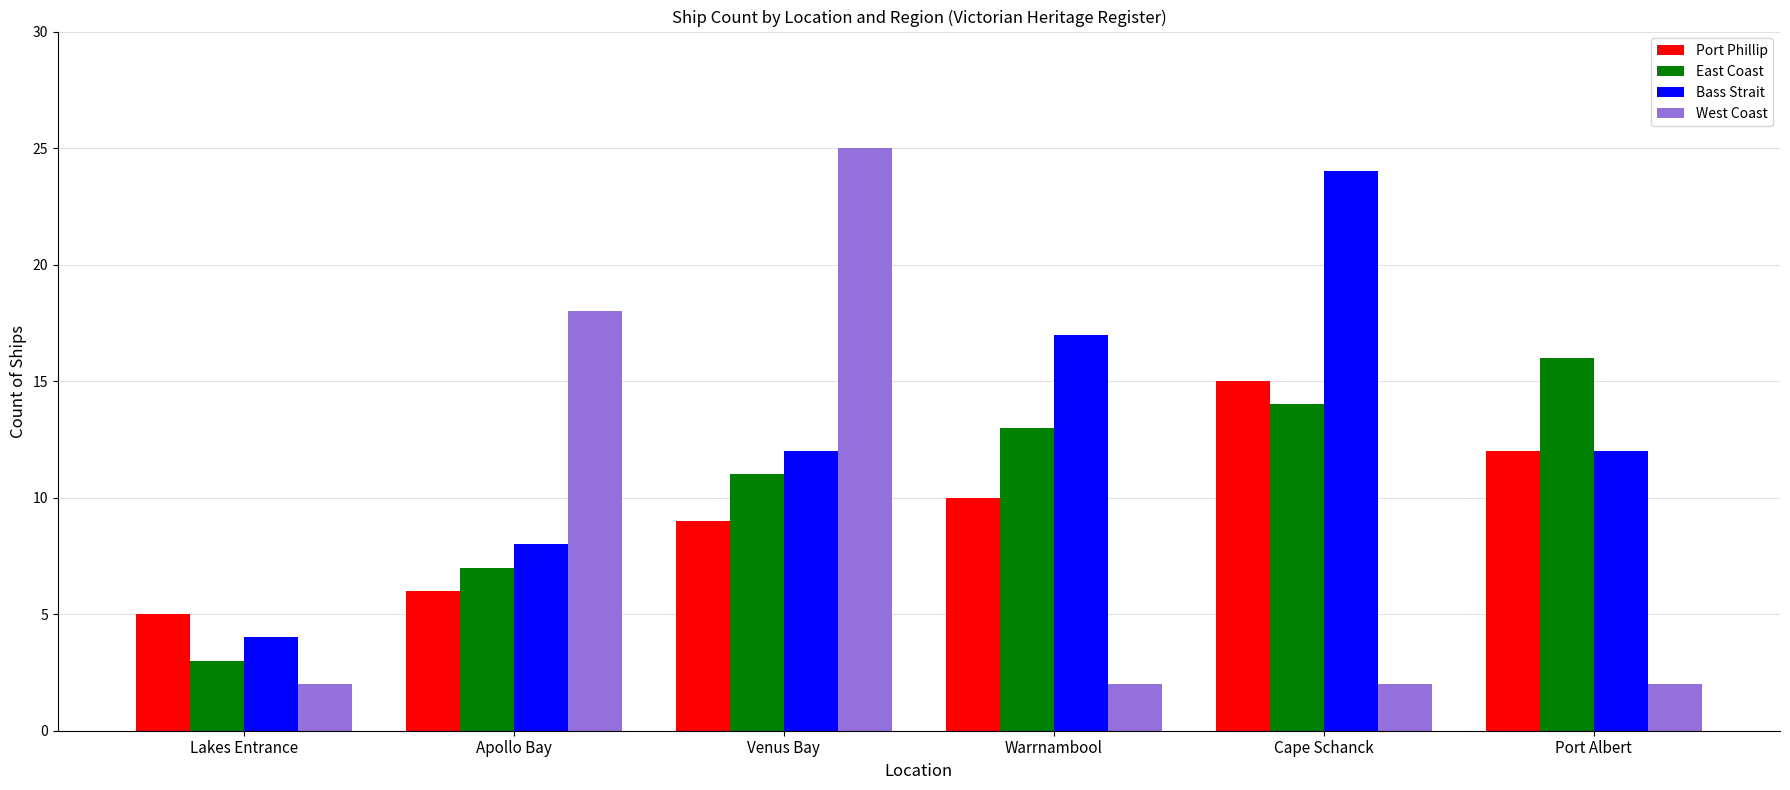

Which series has the largest total across all categories?

Bass Strait